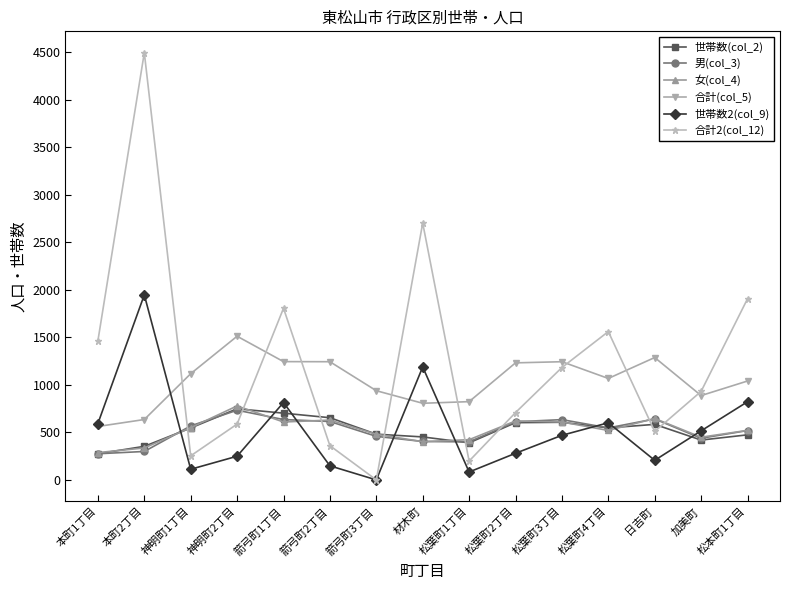

Which series has the largest range (max minus min)?

合計2(col_12)